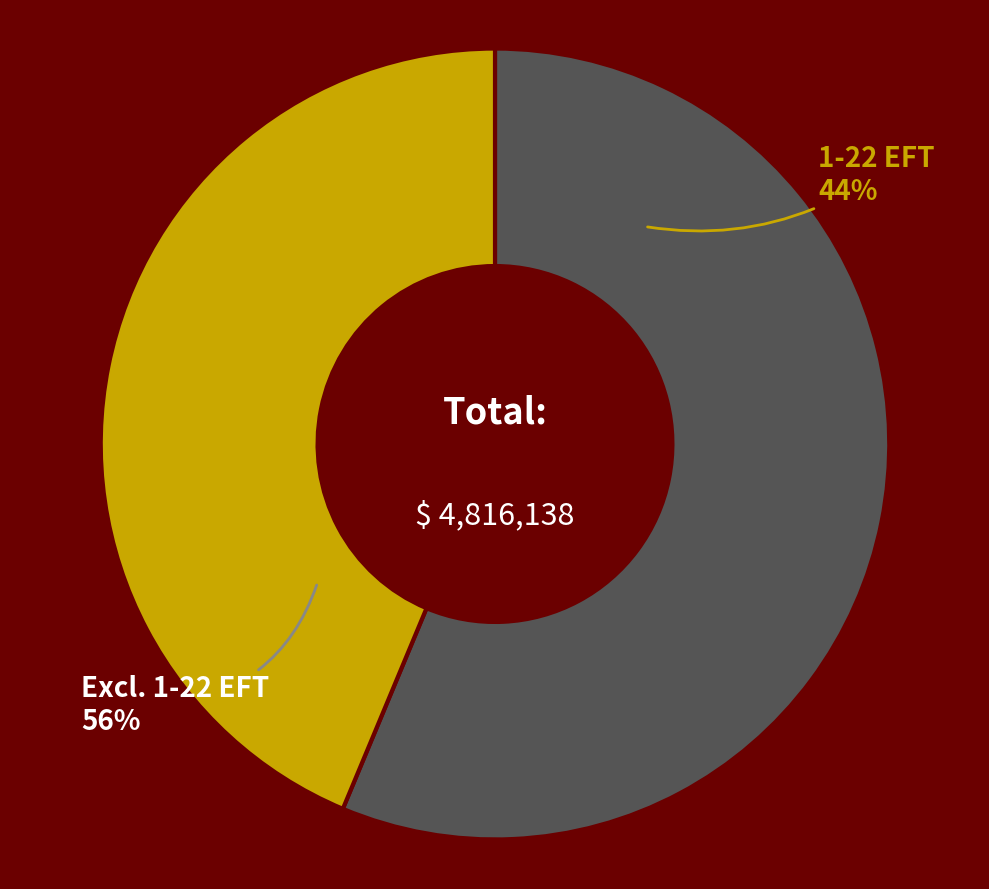

Does Payments (1-22 EFT) account for over 50% of the chart?

No